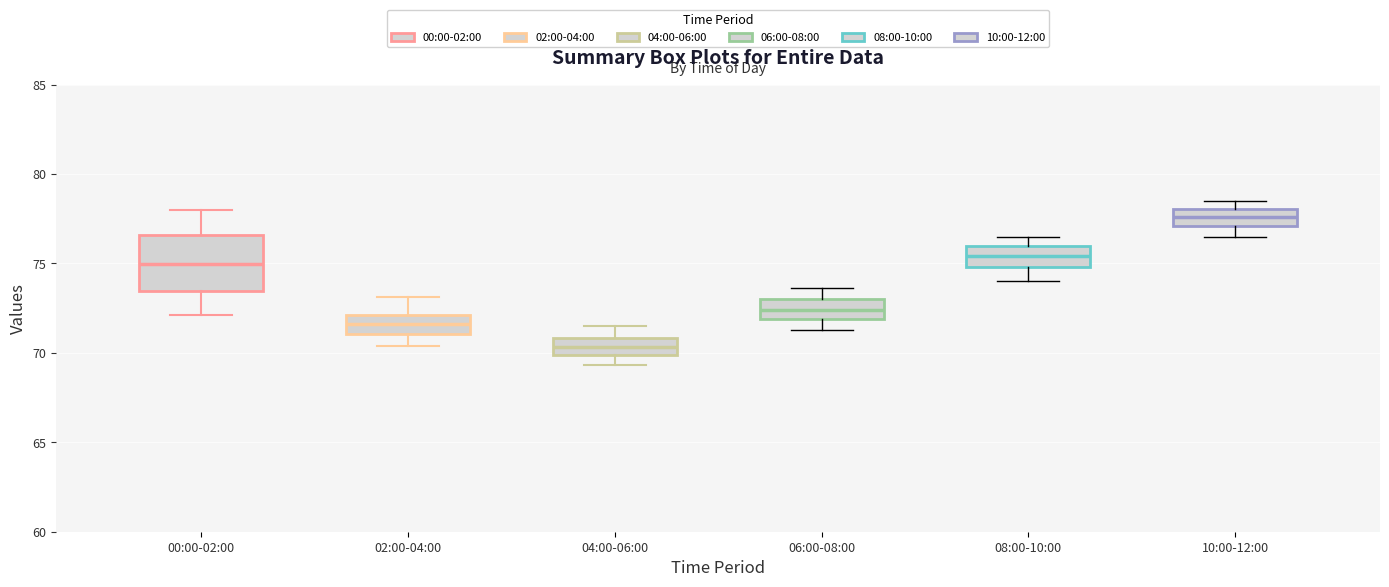

Reading left to right, read every box against the y-axis: the position of its median line, the range the box covers, and the ends of its whiskers. The values are not printed on the chart, so give them approximately, as read against the axis.

00:00-02:00: median 75.0, box 73.5 to 76.5, whiskers 72.0 to 78.0
02:00-04:00: median 71.5, box 71.0 to 72.0, whiskers 70.5 to 73.0
04:00-06:00: median 70.5, box 70.0 to 71.0, whiskers 69.5 to 71.5
06:00-08:00: median 72.5, box 72.0 to 73.0, whiskers 71.5 to 73.5
08:00-10:00: median 75.5, box 75.0 to 76.0, whiskers 74.0 to 76.5
10:00-12:00: median 77.5, box 77.0 to 78.0, whiskers 76.5 to 78.5